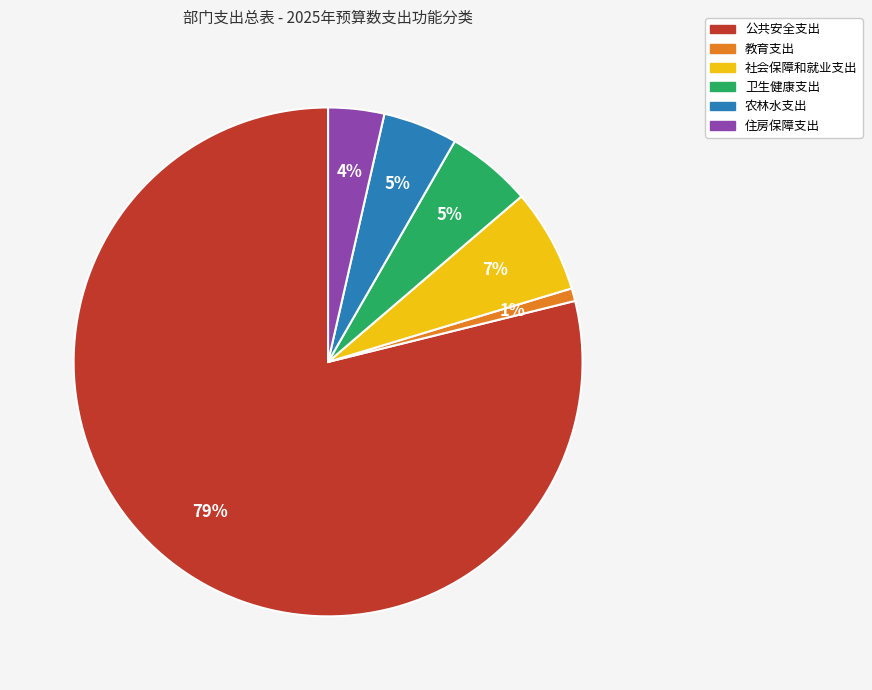

Do 农林水支出 and 卫生健康支出 together represent more than half of the pie?

No